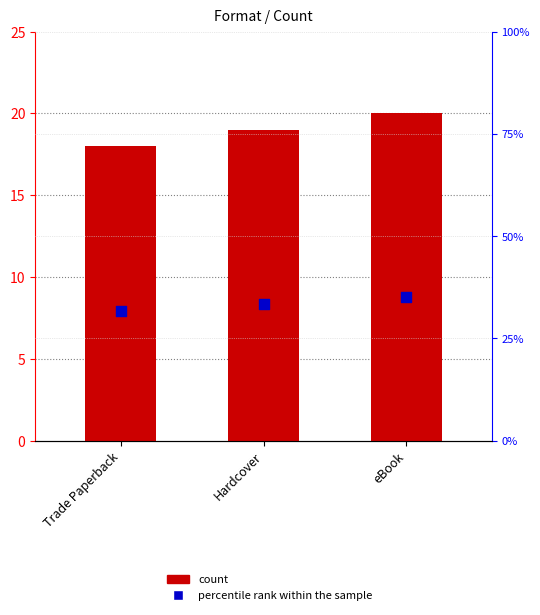

Which series reaches the maximum Y coordinate?

percentile rank within the sample